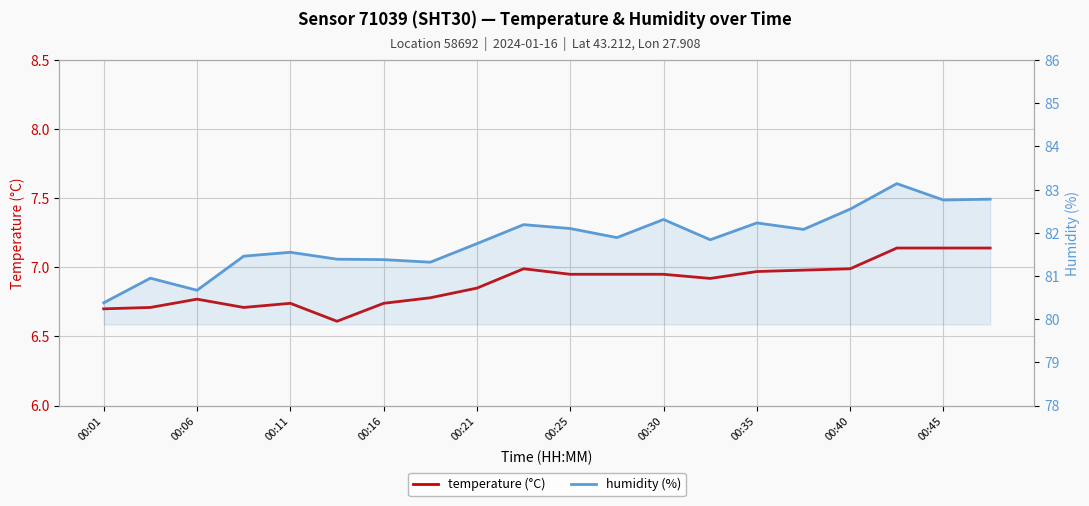

How many interior local peaks does the temperature (°C) series have?

3